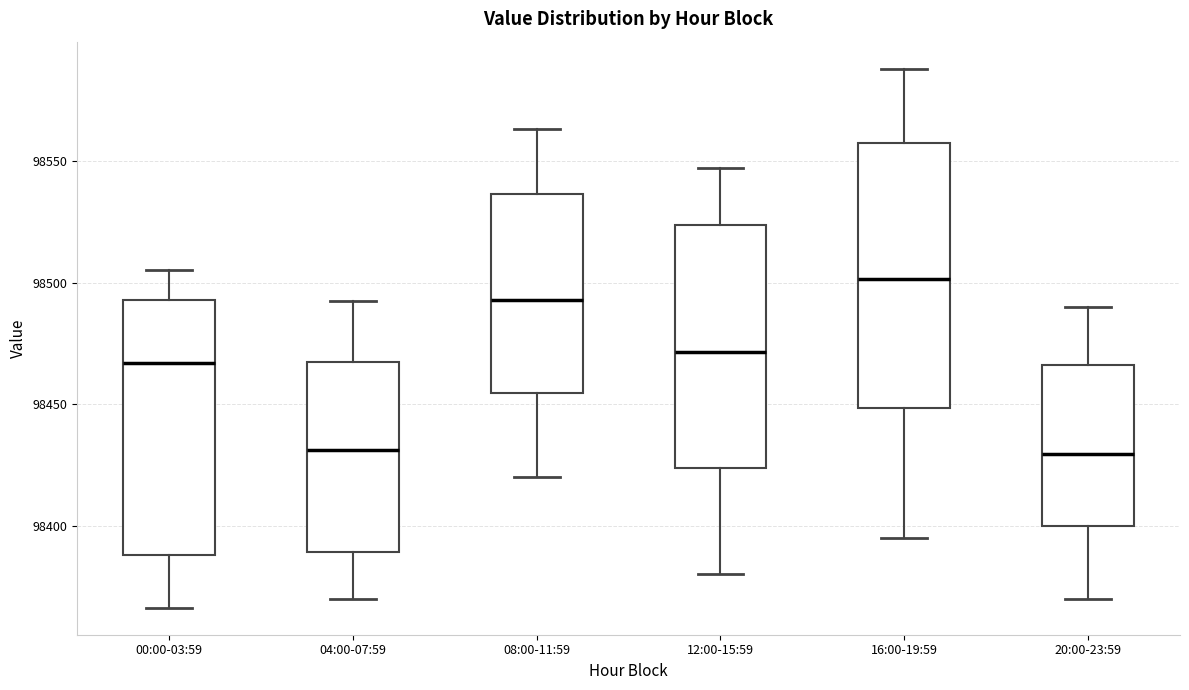

Reading left to right, read every box against the y-axis: the position of its median line, the range the box covers, and the ends of its whiskers. The values are not printed on the chart, so give them approximately, as read against the axis.

00:00-03:59: median 98465, box 98390 to 98495, whiskers 98365 to 98505
04:00-07:59: median 98430, box 98390 to 98465, whiskers 98370 to 98495
08:00-11:59: median 98495, box 98455 to 98535, whiskers 98420 to 98565
12:00-15:59: median 98470, box 98425 to 98525, whiskers 98380 to 98545
16:00-19:59: median 98500, box 98450 to 98555, whiskers 98395 to 98590
20:00-23:59: median 98430, box 98400 to 98465, whiskers 98370 to 98490